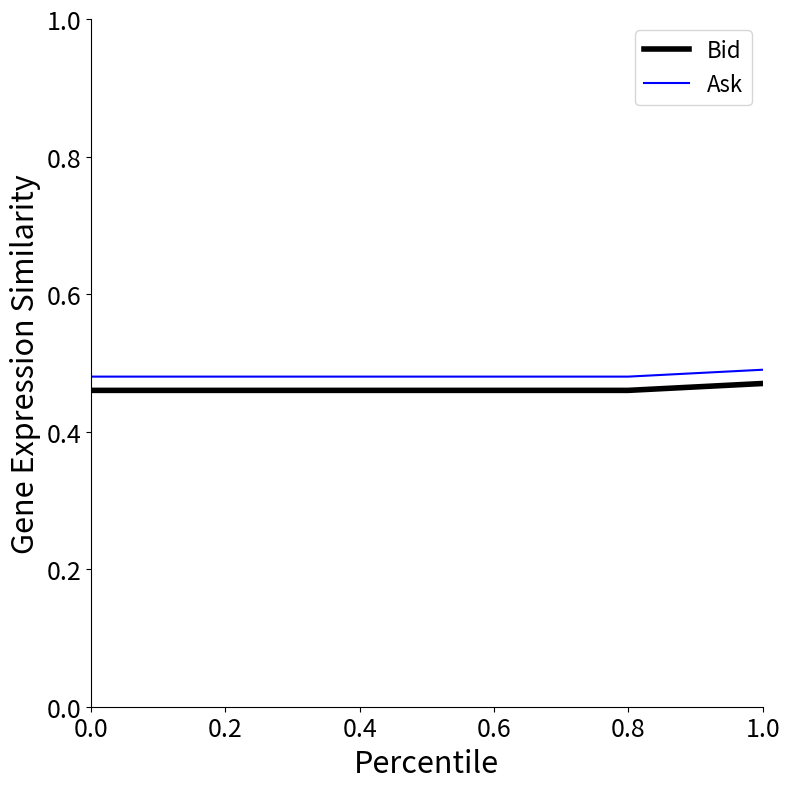

Which series has the largest total across all categories?

Ask